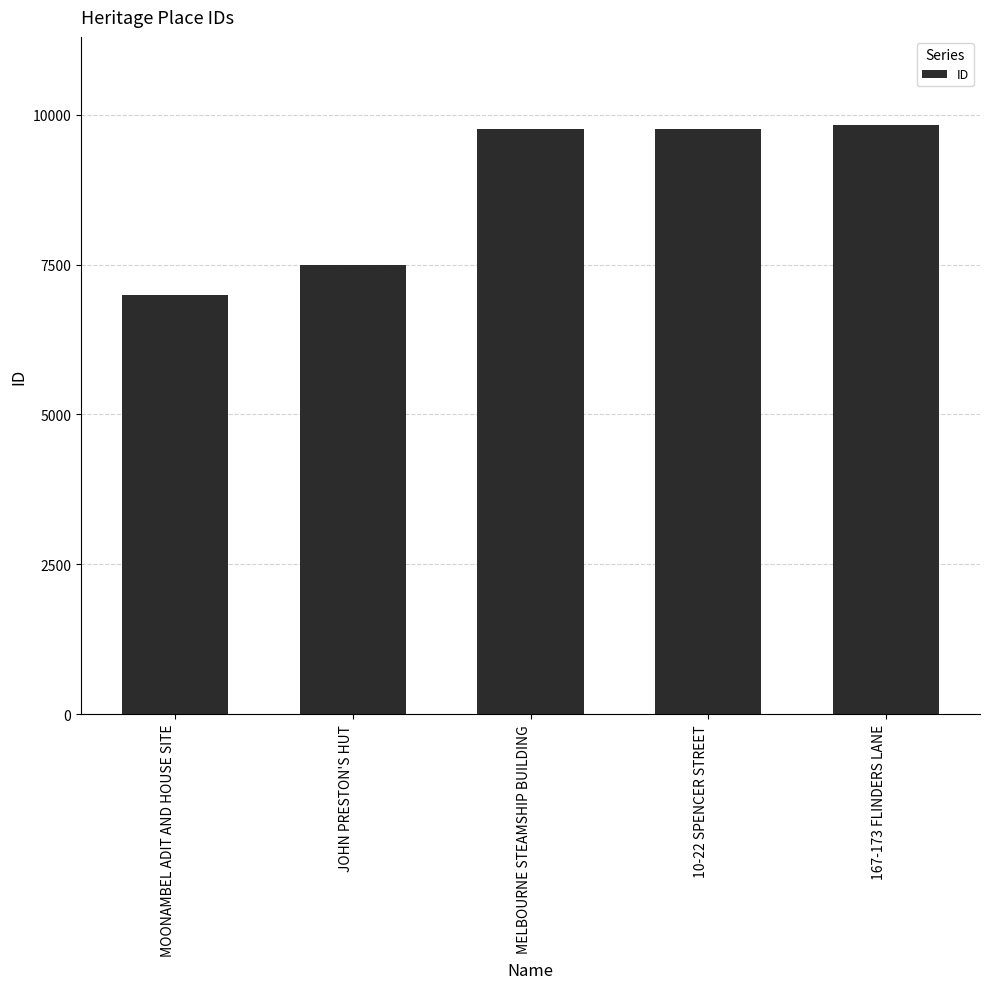

What position from the right is JOHN PRESTON'S HUT?

4